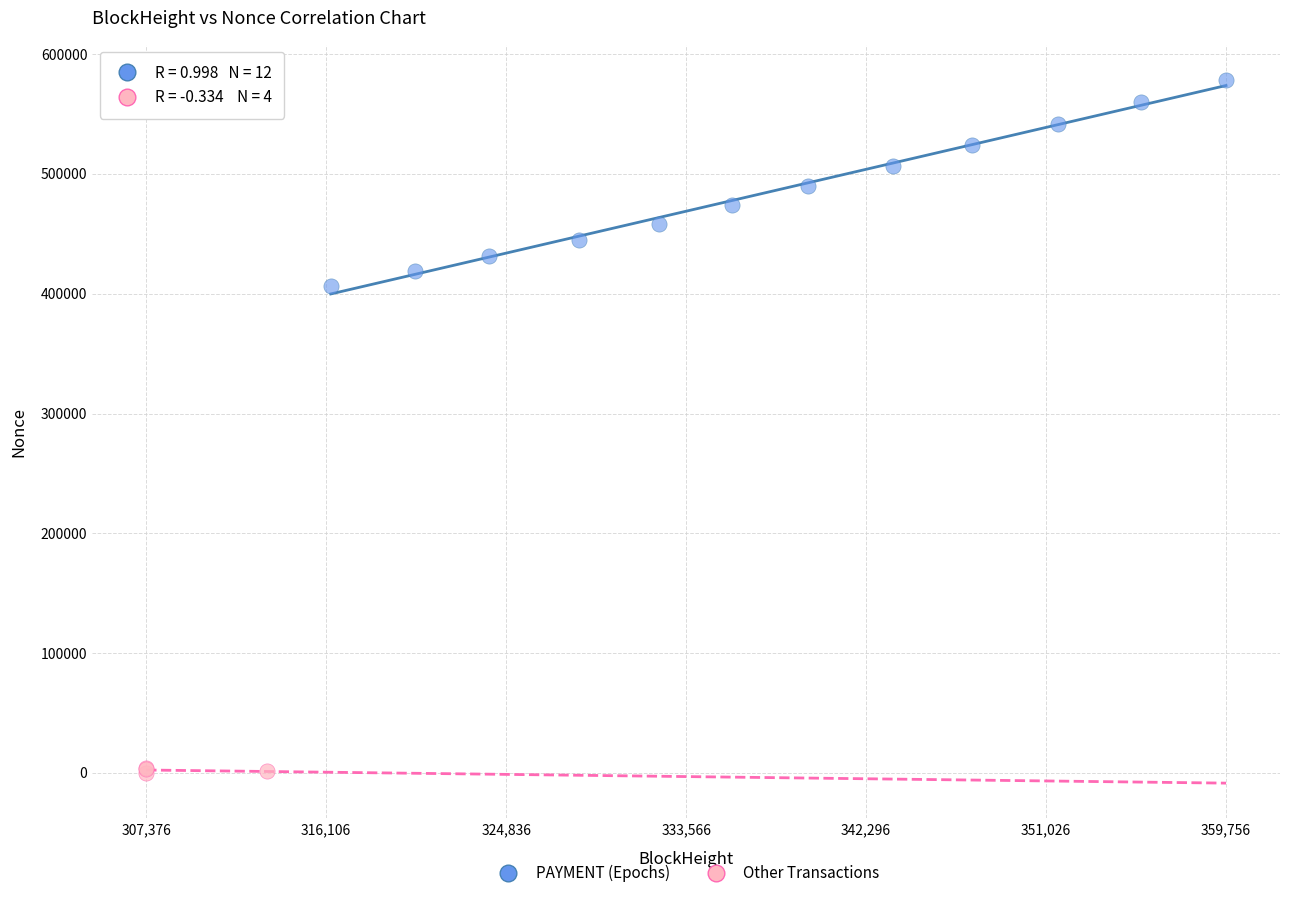

Which series has the widest spread of Y values?

PAYMENT (Epochs)